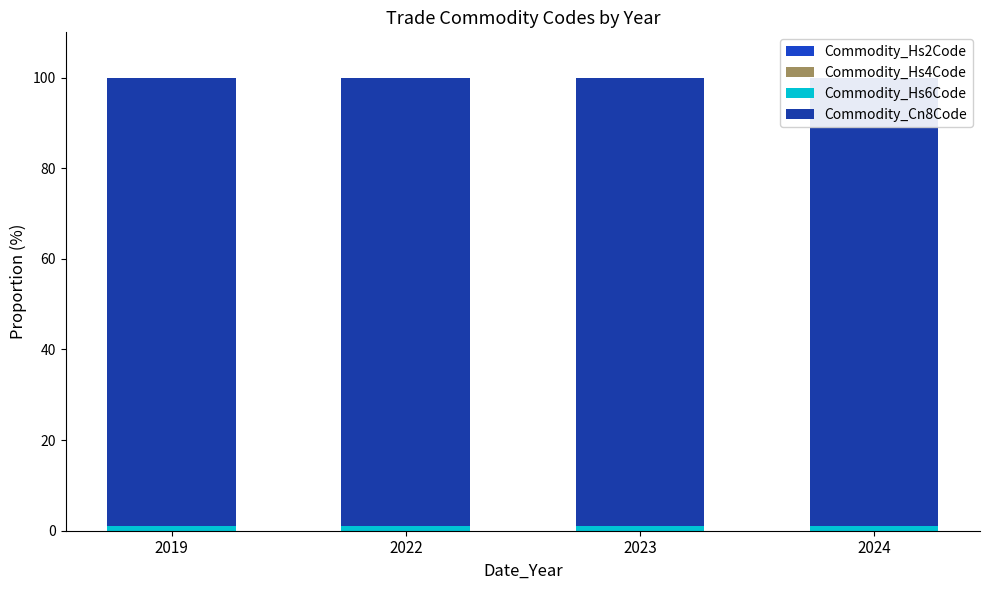

How many bars are there in each group?

4